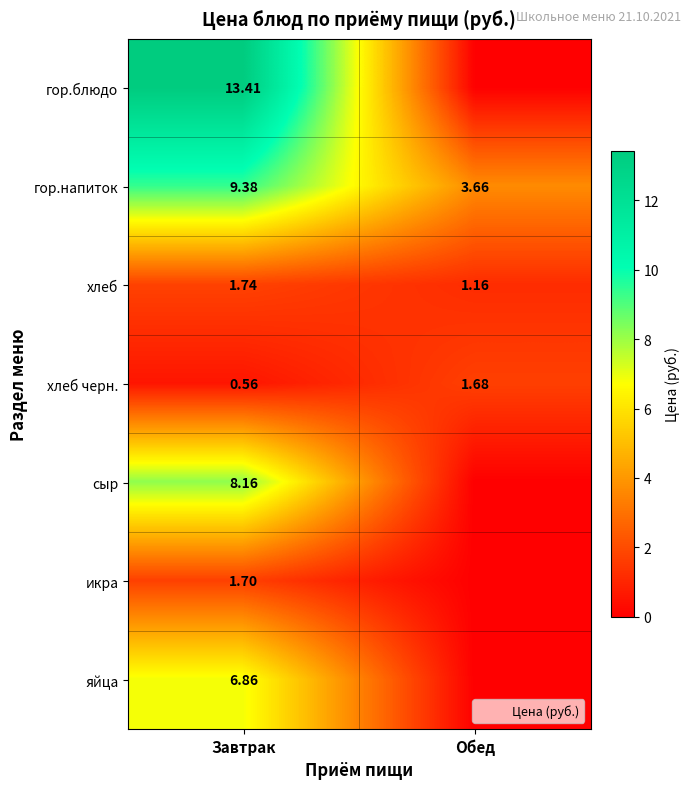

How many values in the гор.напиток series exceed 9?

1